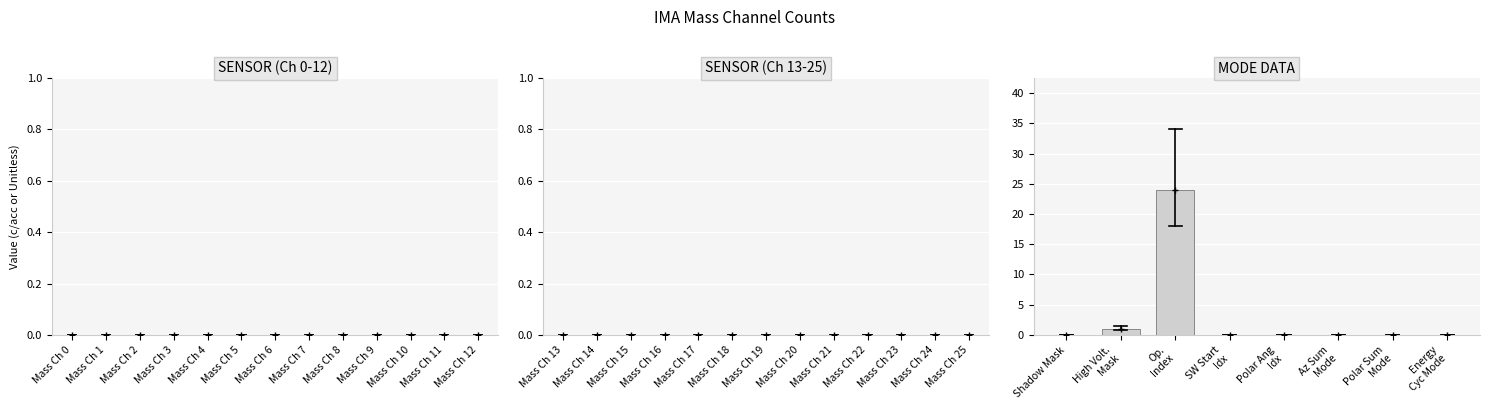

What is the greatest value displayed?

24